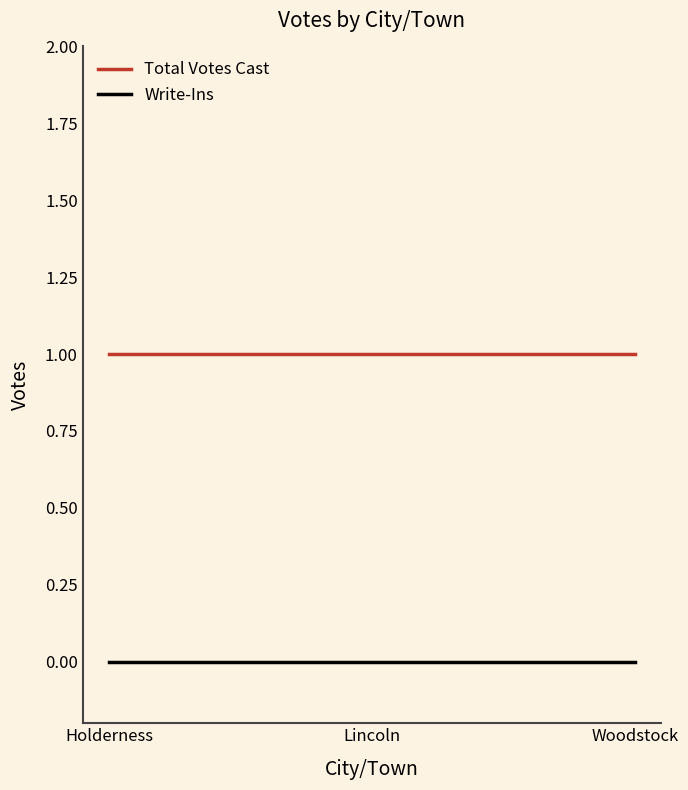

Rank the series by their average value, from lowest to highest.

Write-Ins, Total Votes Cast